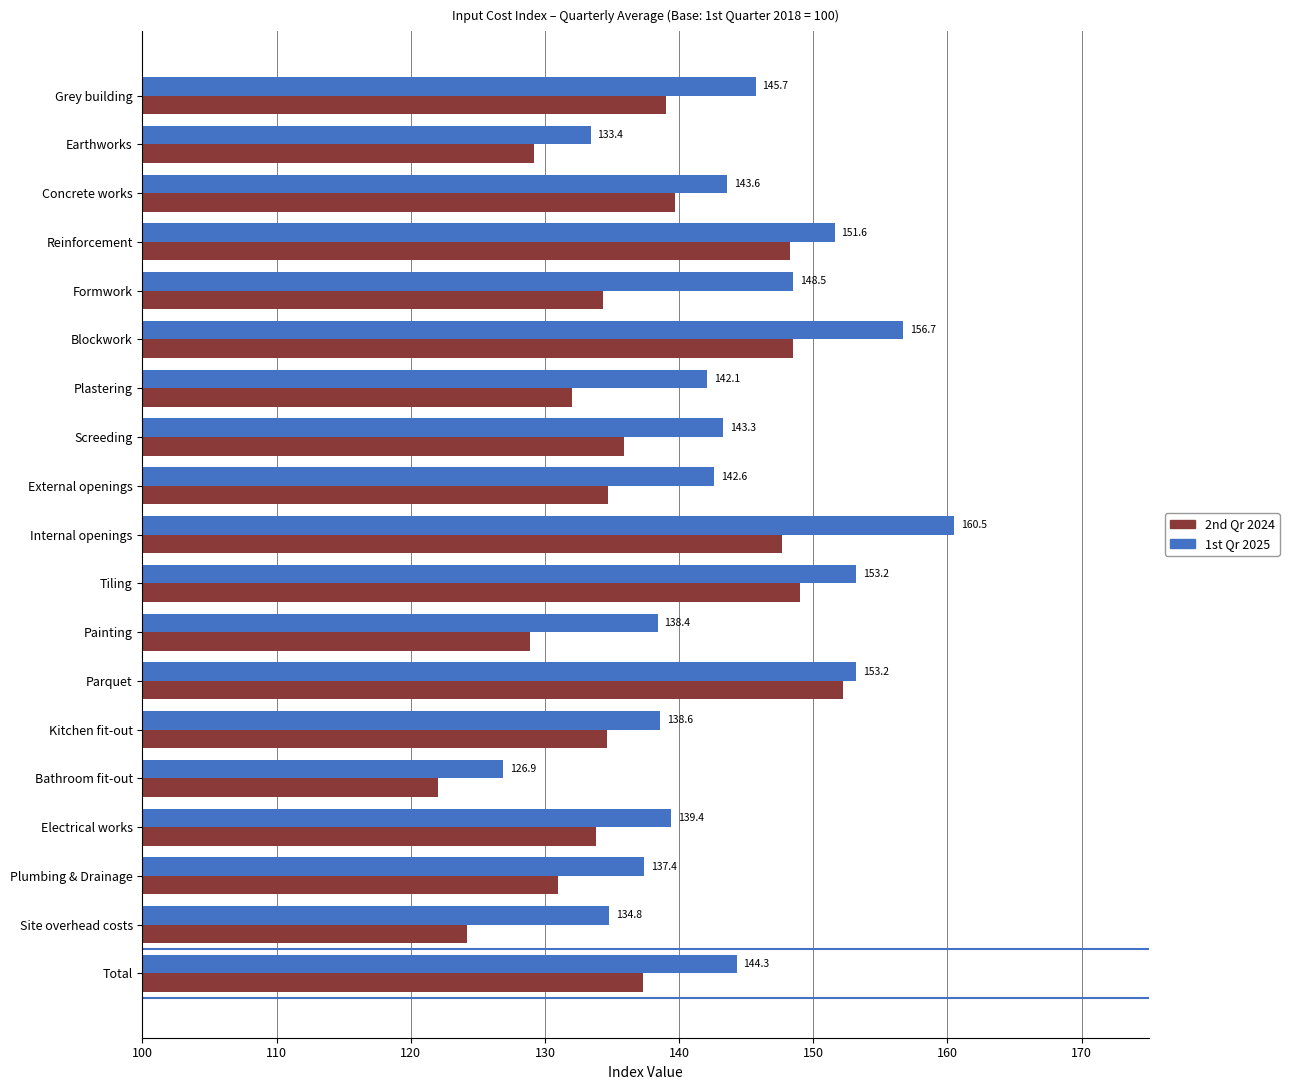

Rank the series by their maximum value, from highest to lowest.

1st Qr 2025, 2nd Qr 2024